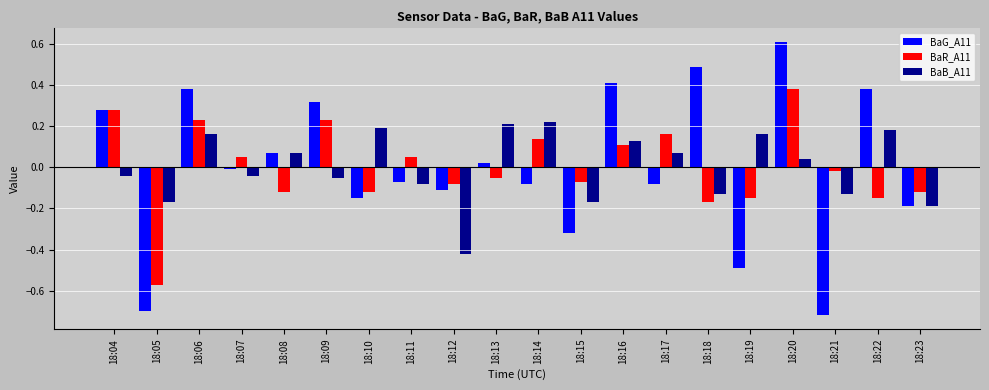

List the series in order of their peak value, highest first.

BaG_A11, BaR_A11, BaB_A11